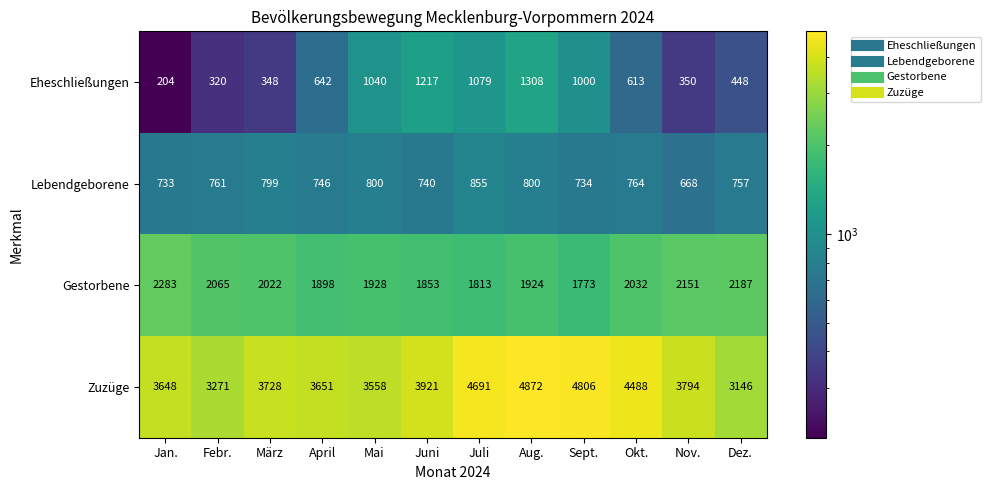

Rank the series at Febr. from lowest to highest value.

Eheschließungen, Lebendgeborene, Gestorbene, Zuzüge